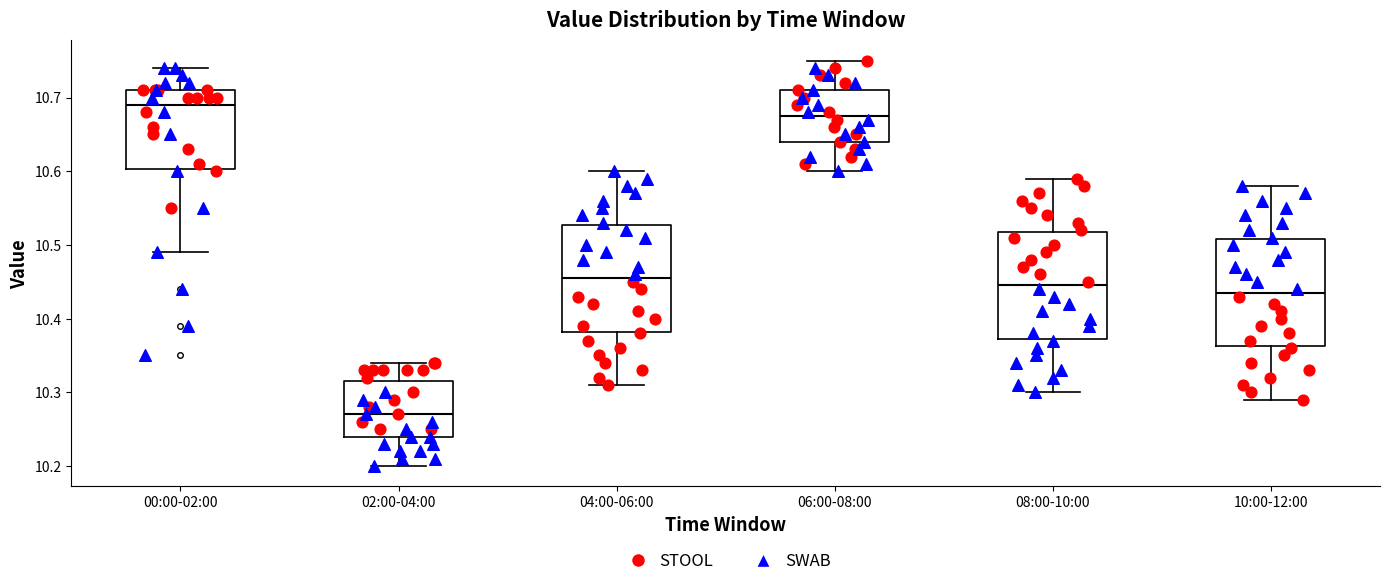

Which box's median line is the lowest?

02:00-04:00